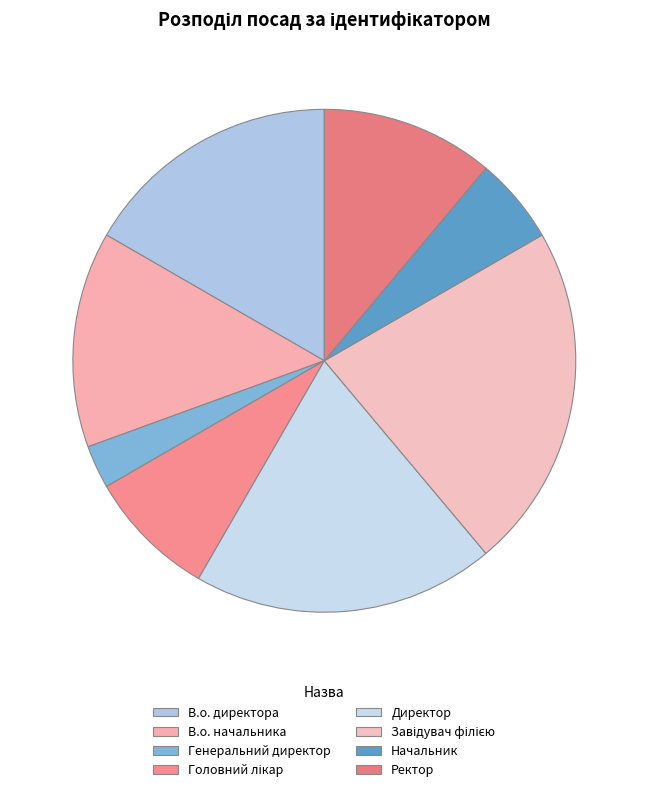

Which slice is the smallest?

Генеральний директор